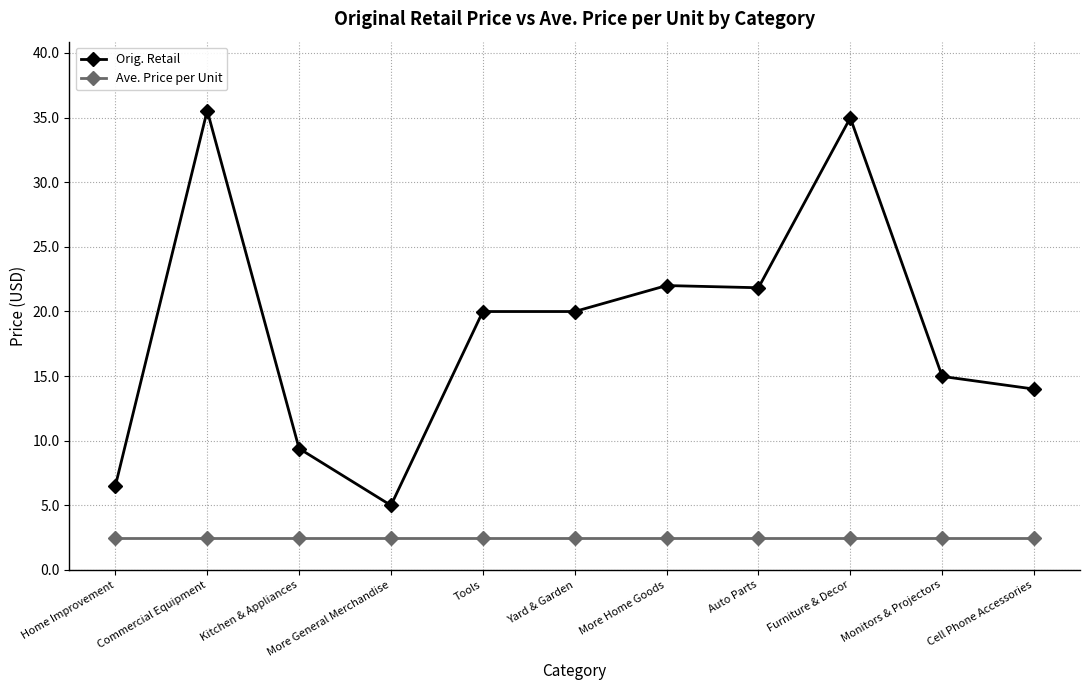

What is the sum of all Orig. Retail values?

204.2